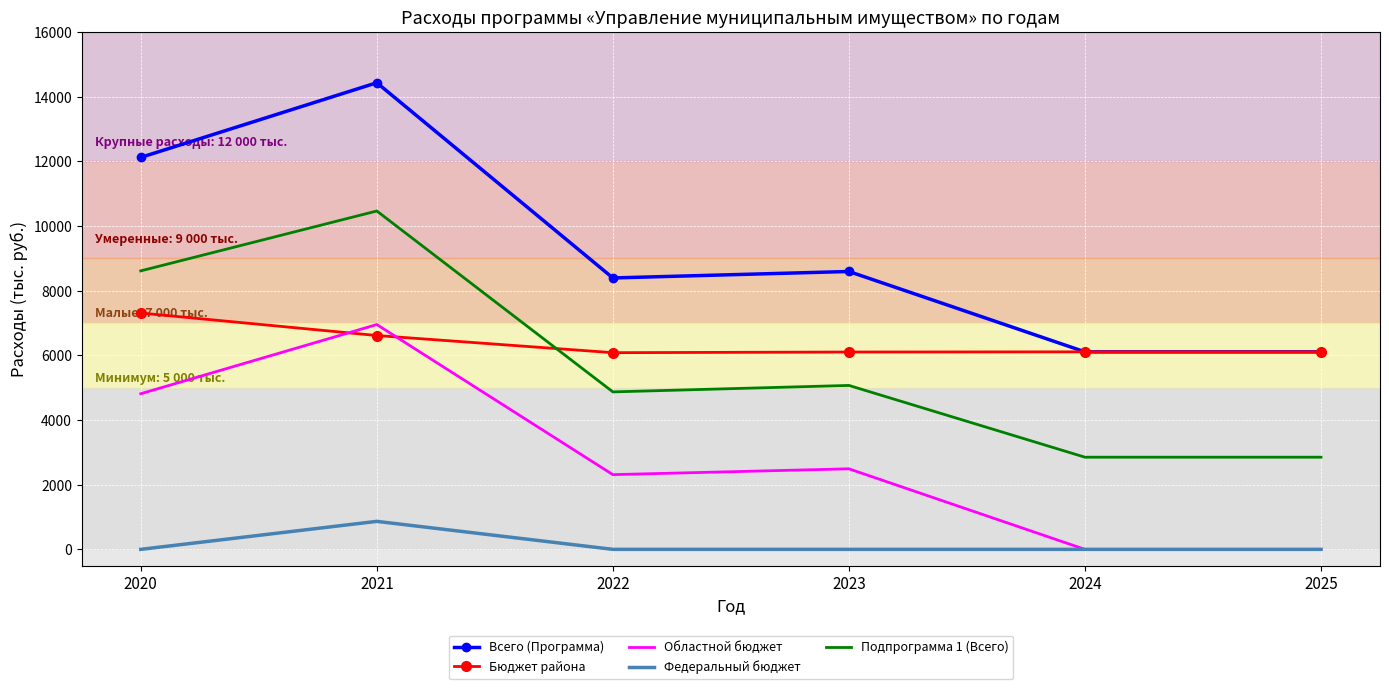

True or false: Областной бюджет has a value of -4442.1 at 2024.

False